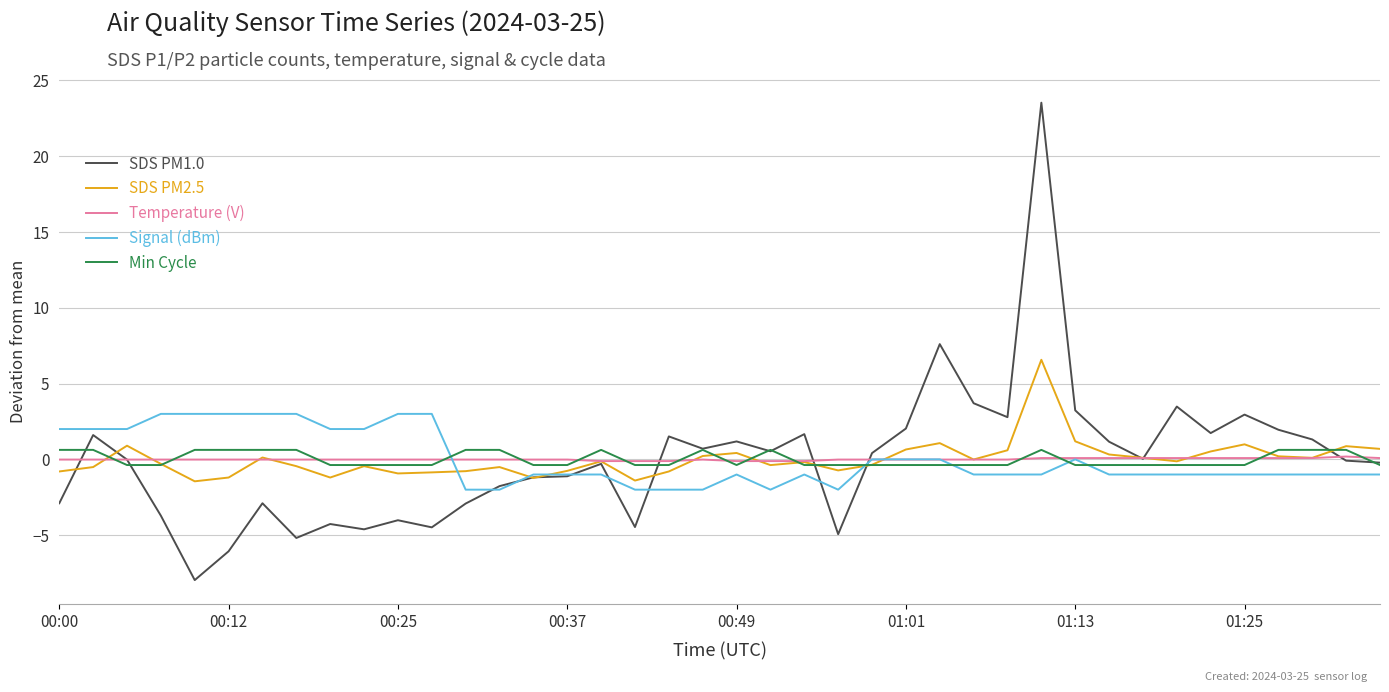

What is the difference between the second highest and minimum values in the SDS PM1.0 series?

15.6